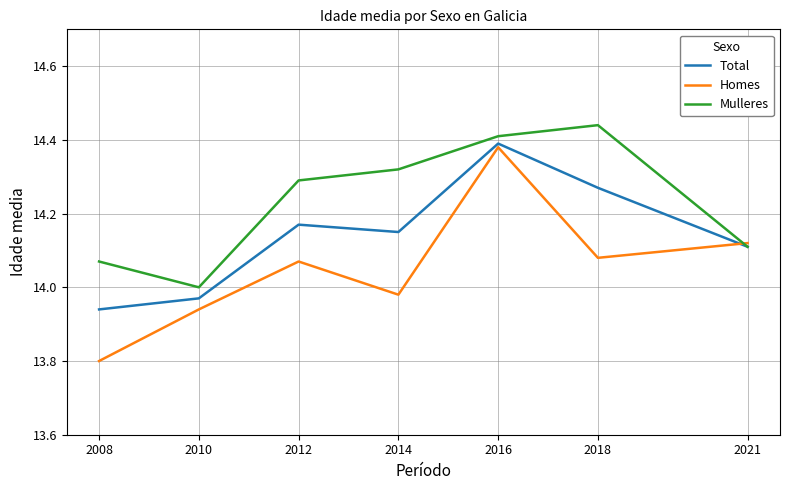

Which series has the largest range (max minus min)?

Homes